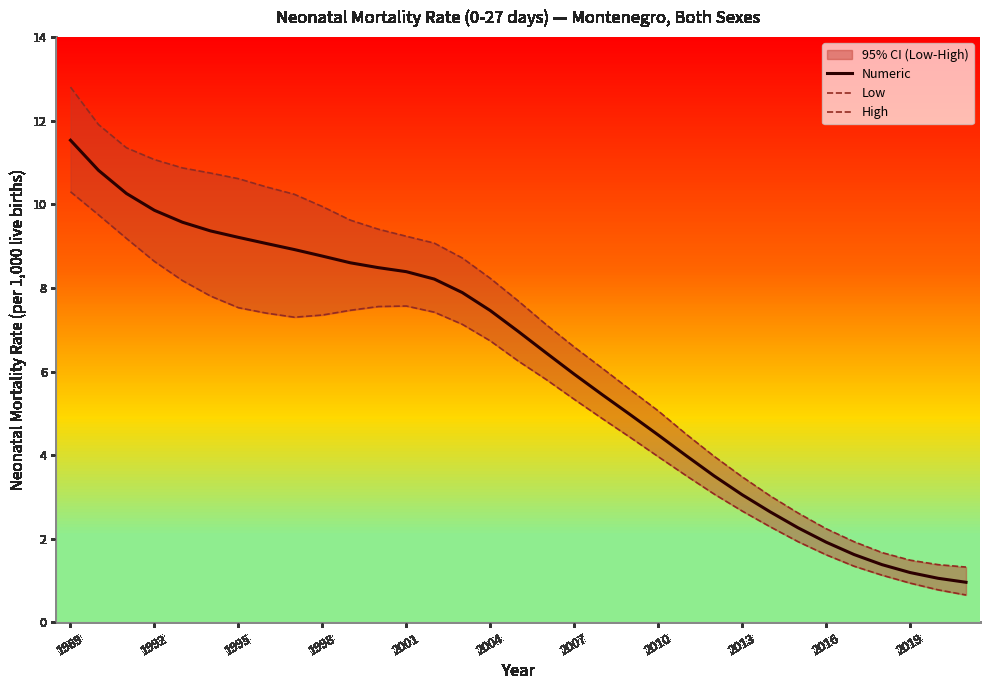

What is the minimum value for Numeric?

1.0